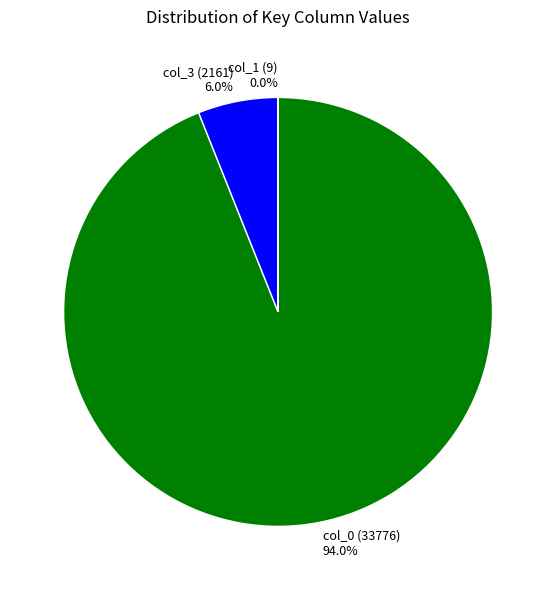

To the nearest percent, what is the difference between the col_0 and col_3 slice percentages?

88%